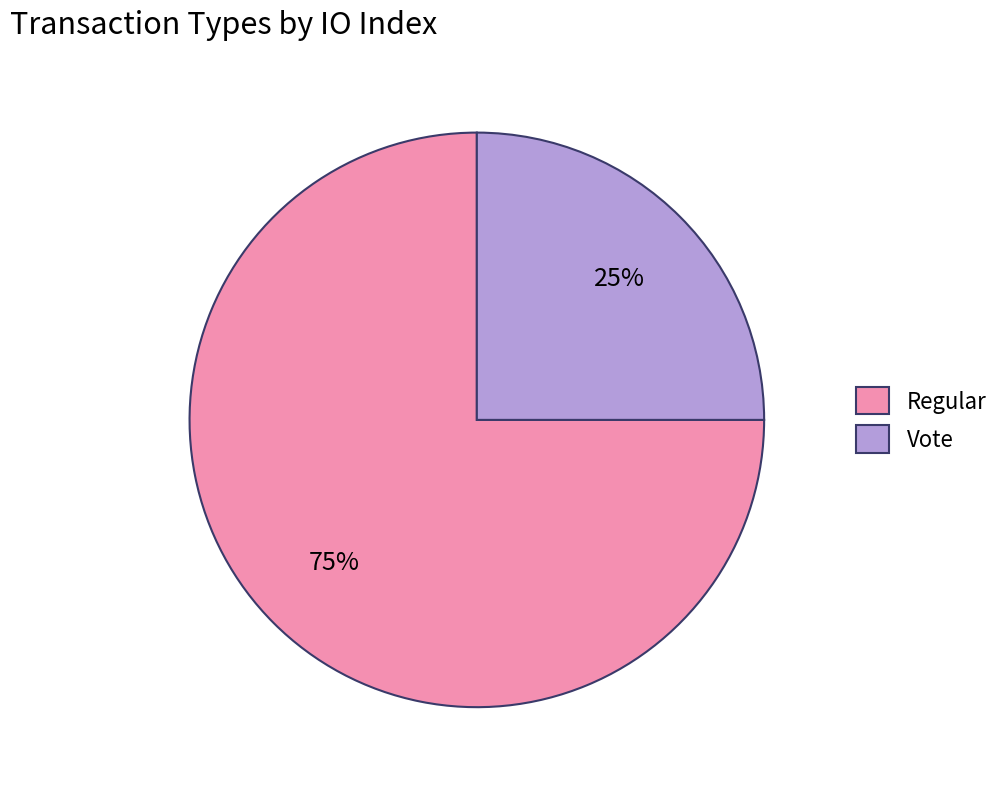

What is the ratio of the value at Vote to the value at Regular?

0.3